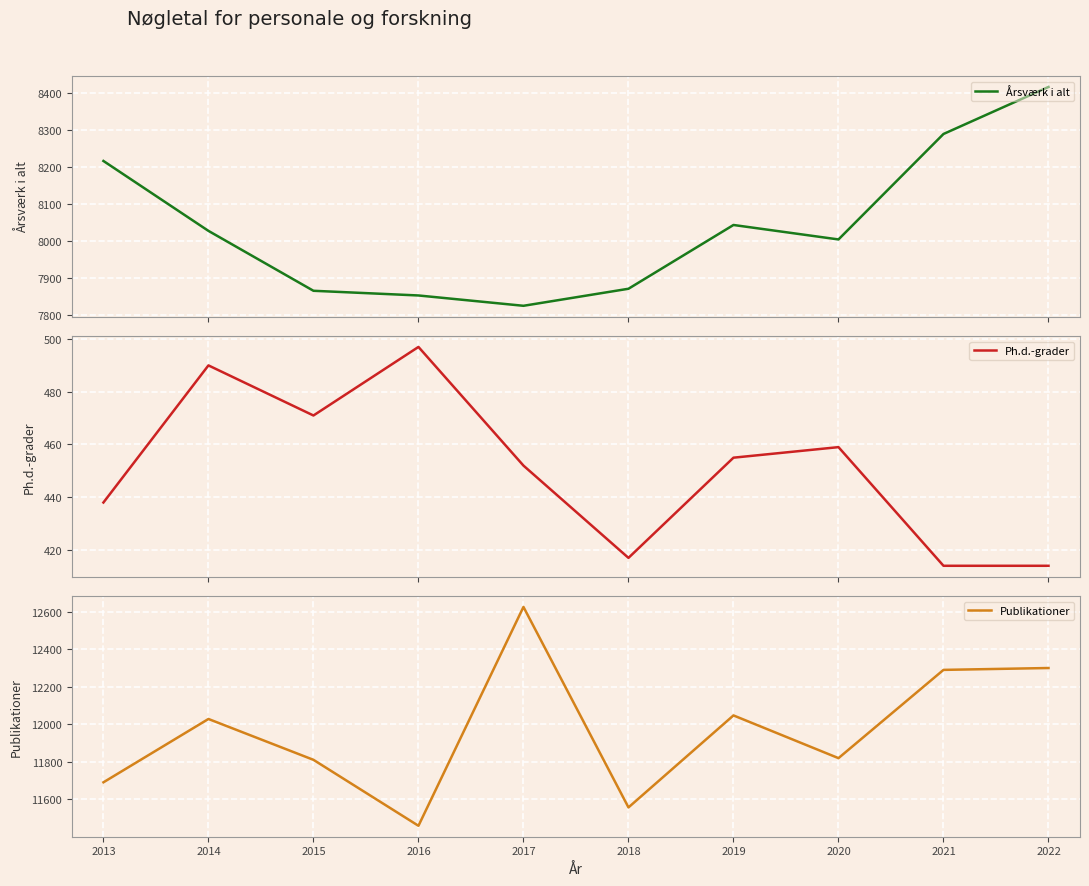

What is the highest value of the Årsværk i alt series?

8417.2